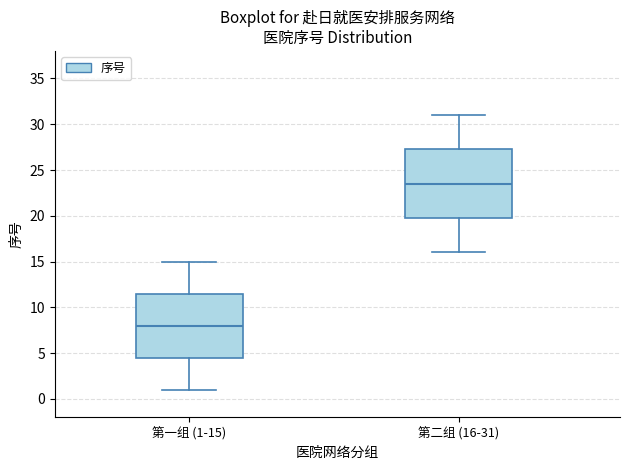

Which box is the tallest, from its lower edge to its upper edge?

第二组 (16-31)